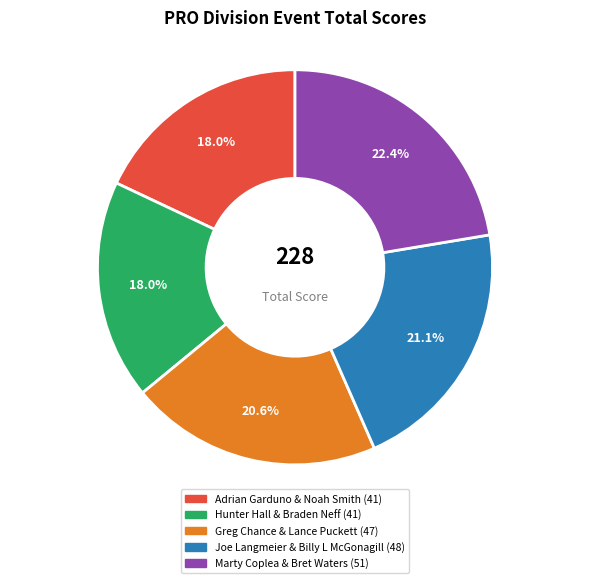

To the nearest percent, what percentage of the pie is Marty Coplea & Bret Waters?

22%